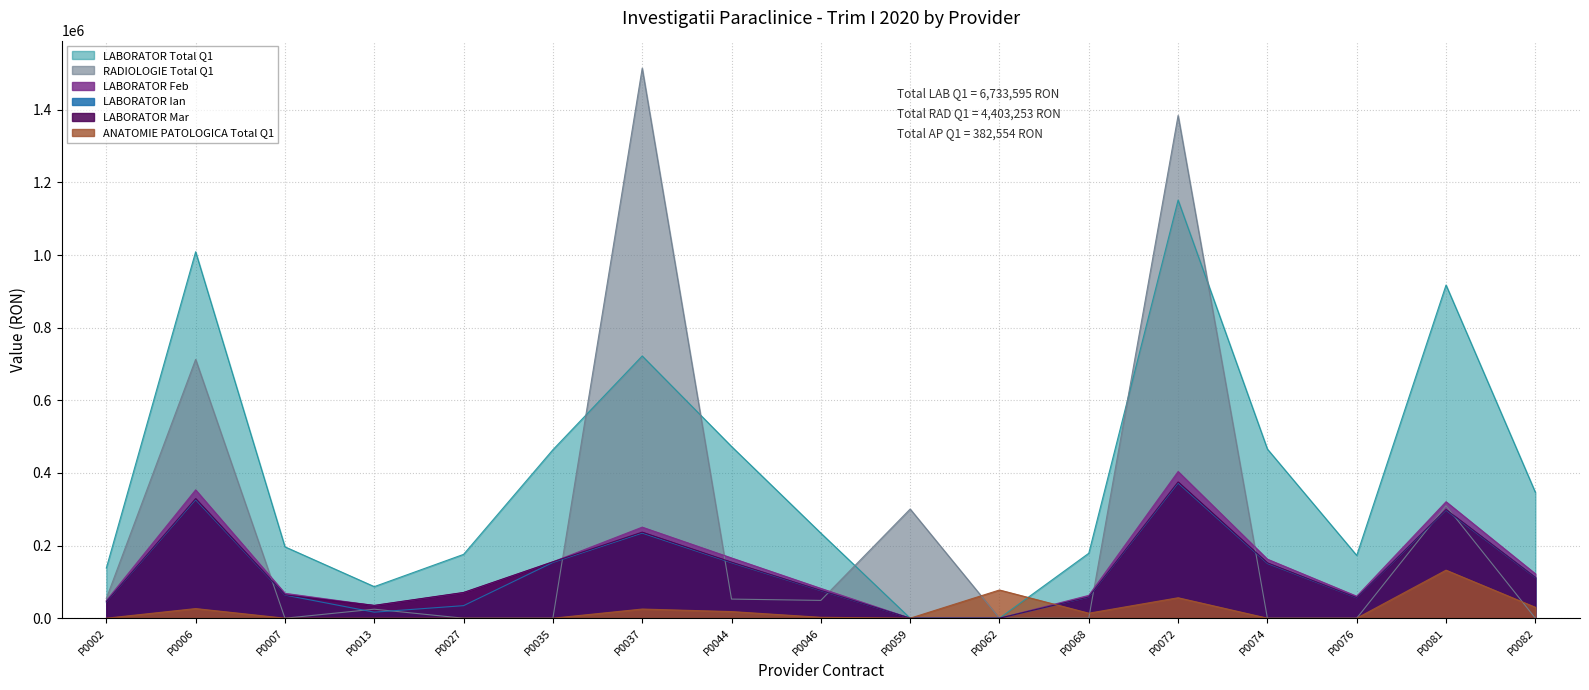

How many categories are shown in the chart?

17